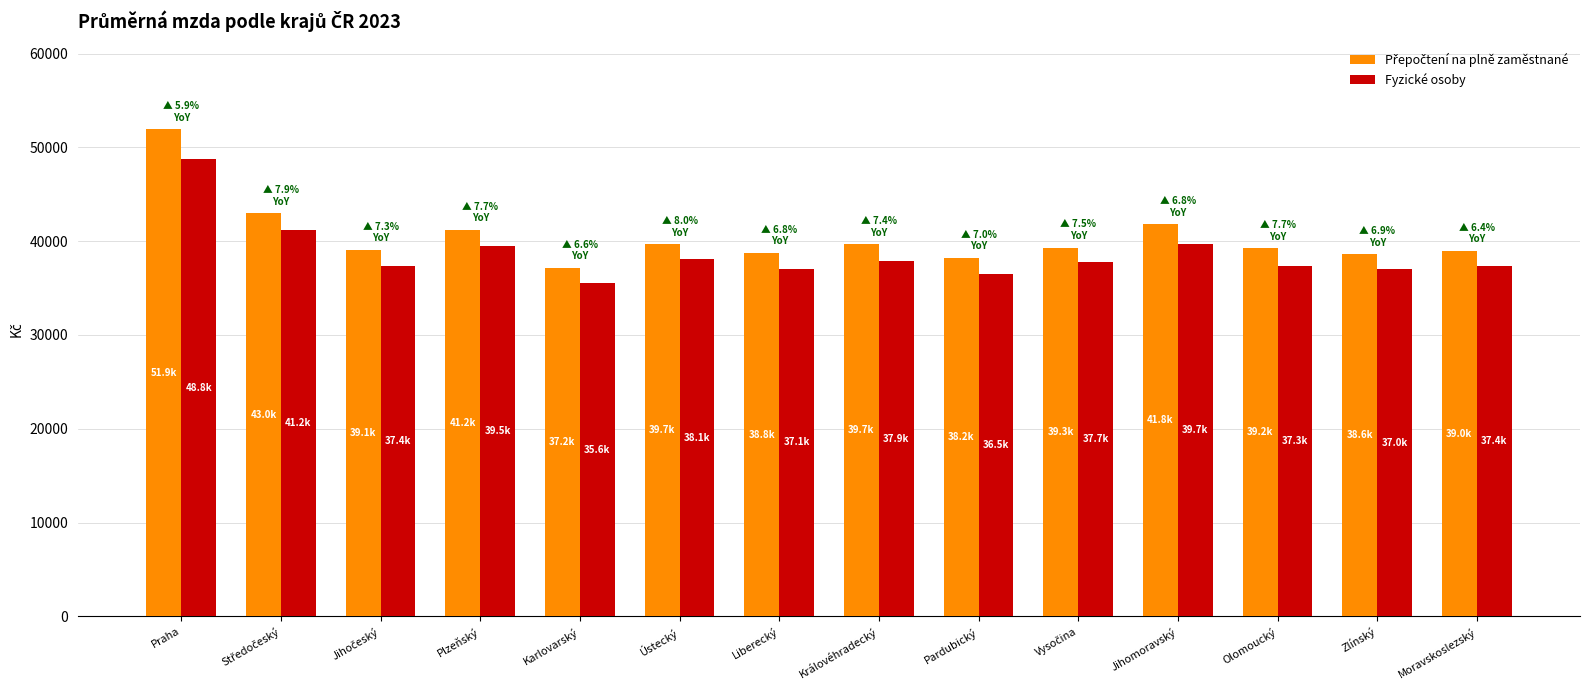

What is the maximum value shown in the chart?

51925.1